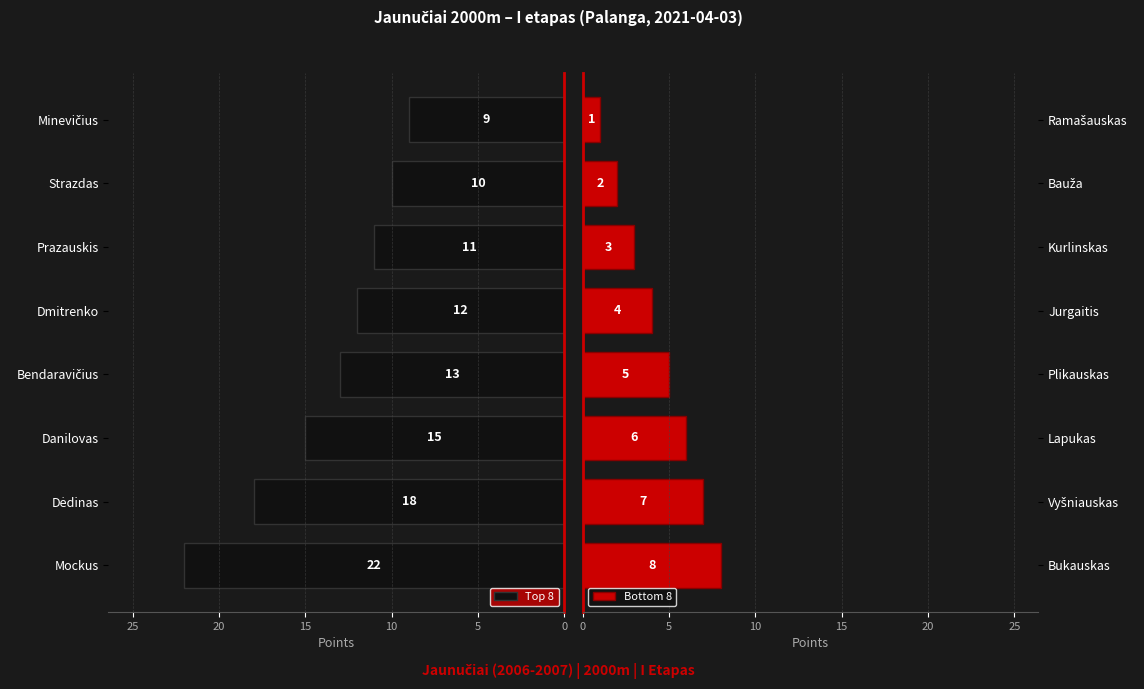

True or false: Bottom 8 has a value of 8 at Bukauskas.

True